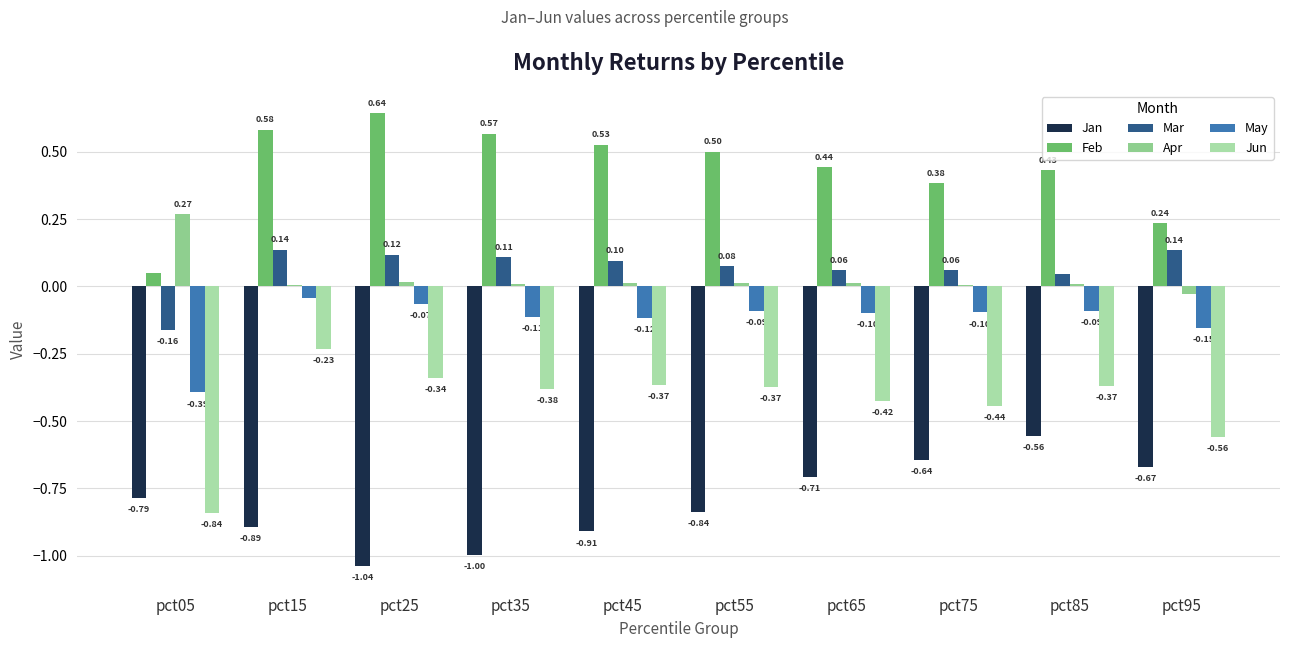

What is the maximum value shown in the chart?

0.6